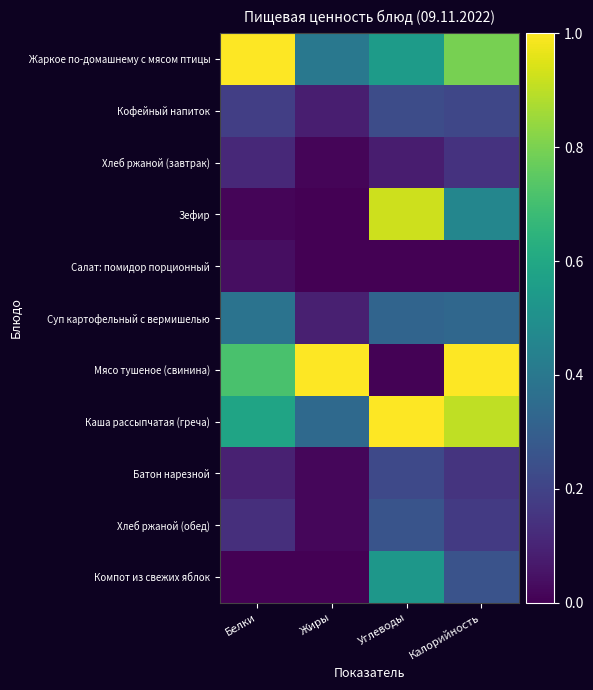

Which series has the largest total across all categories?

Каша рассыпчатая (греча)